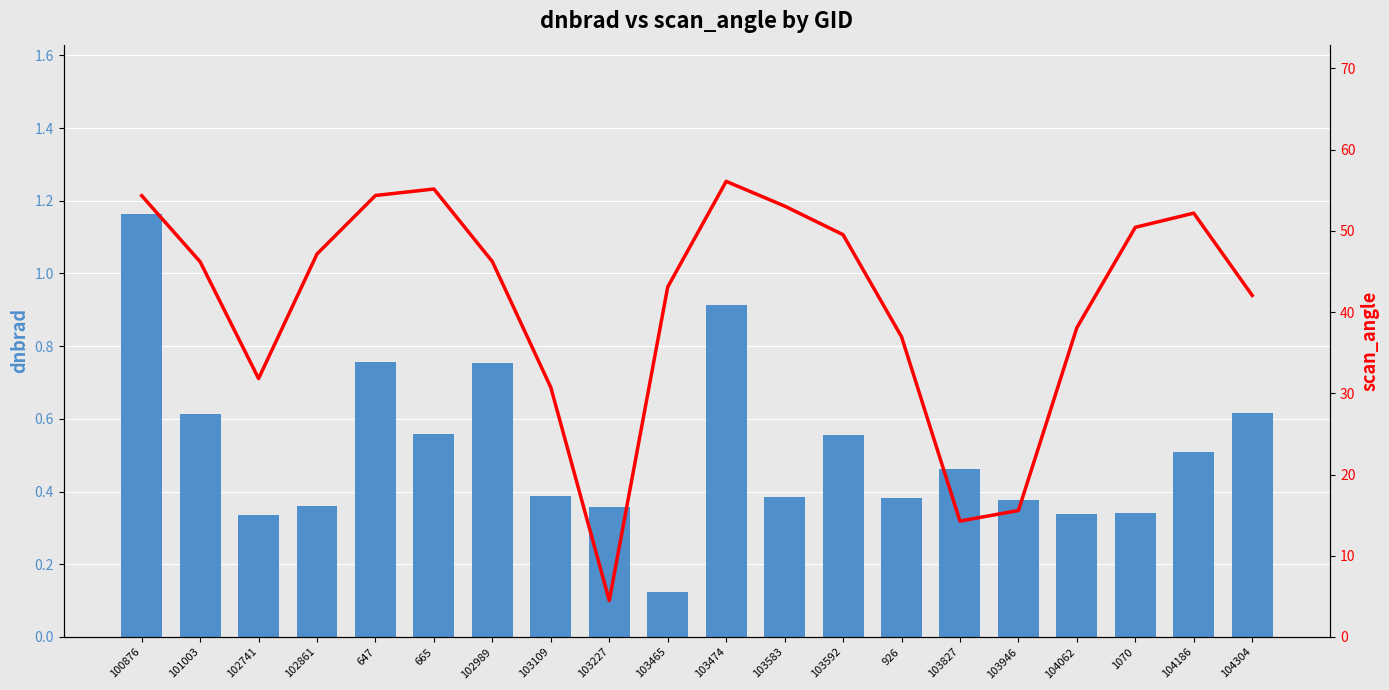

Which series has the largest range (max minus min)?

scan_angle